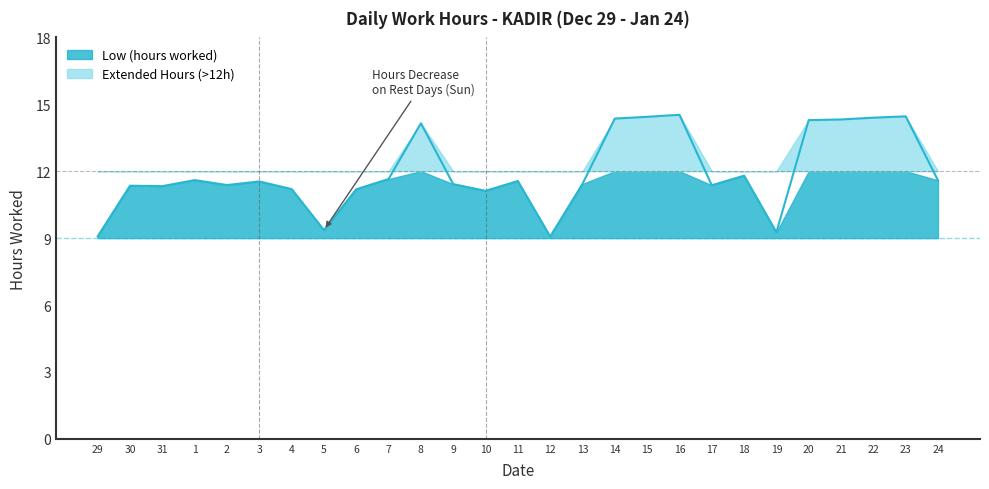

What is the label of the 2nd point from the left?

30